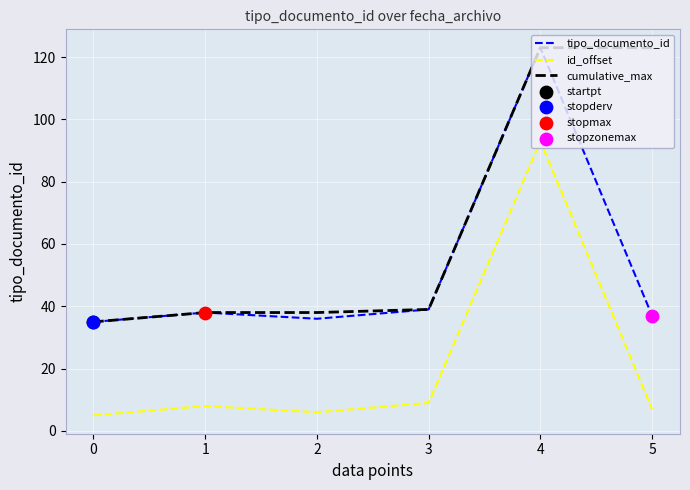

What is the spread (max minus min) of values at 2?

32